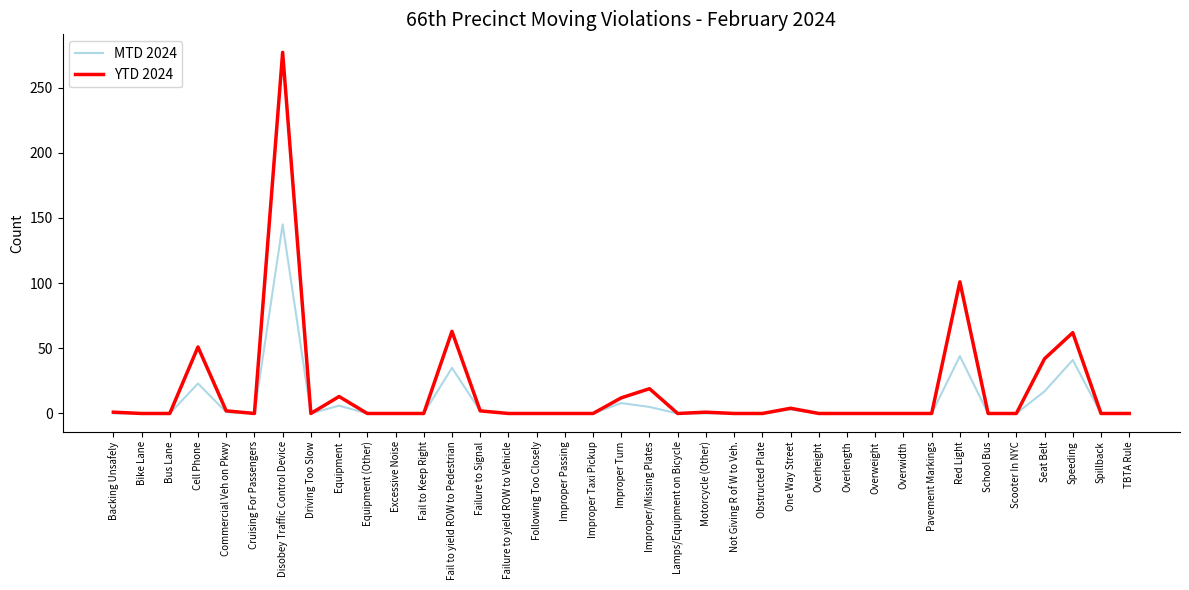

Rank the series by their maximum value, from lowest to highest.

MTD 2024, YTD 2024